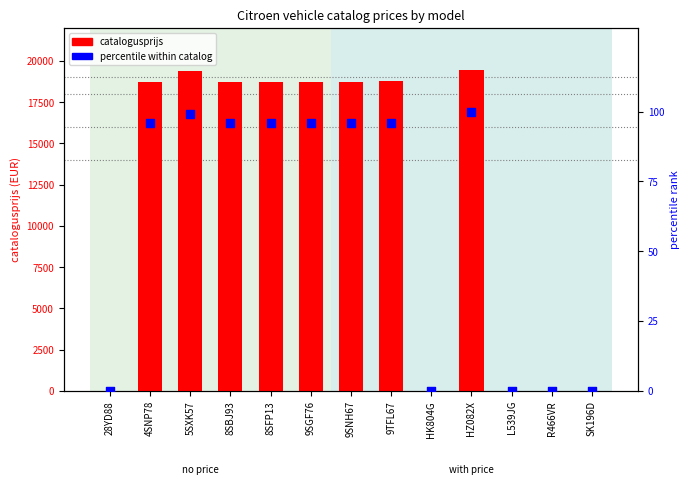

What is the change in value from HZ082X to SK196D?

-100